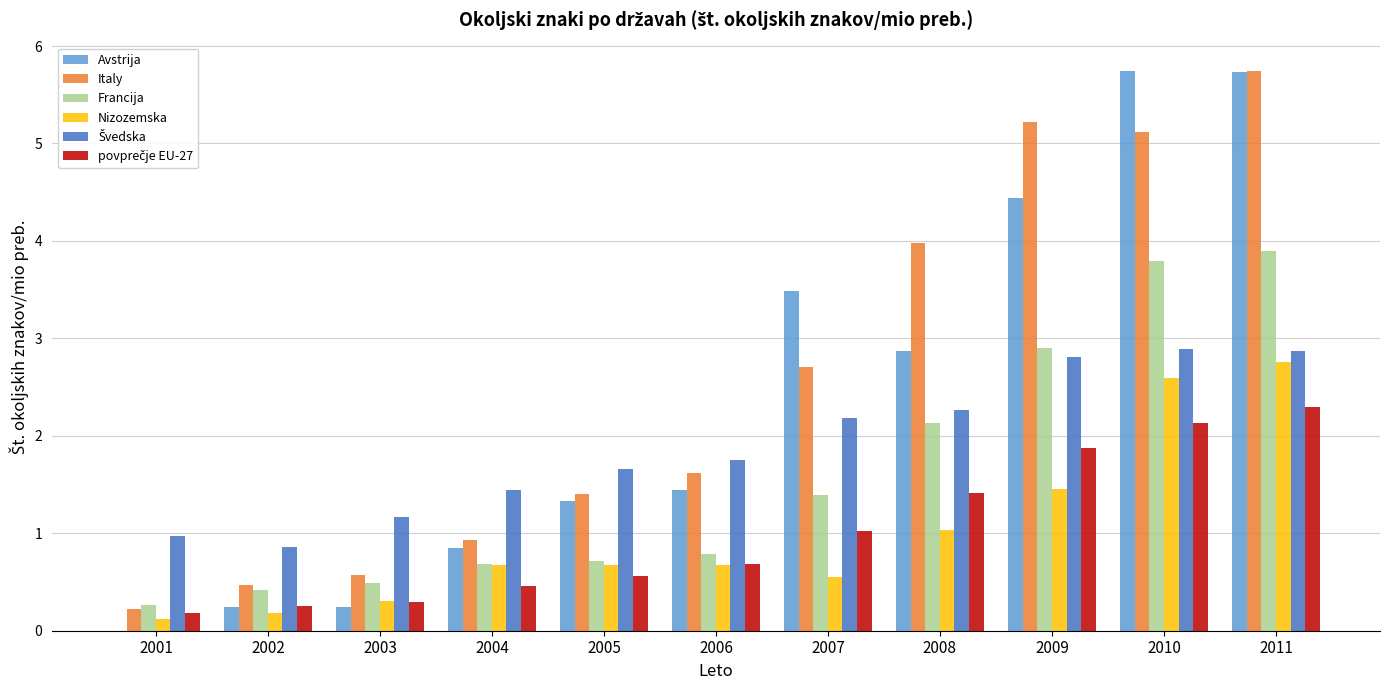

What is the total value across all series at 2002?

2.4